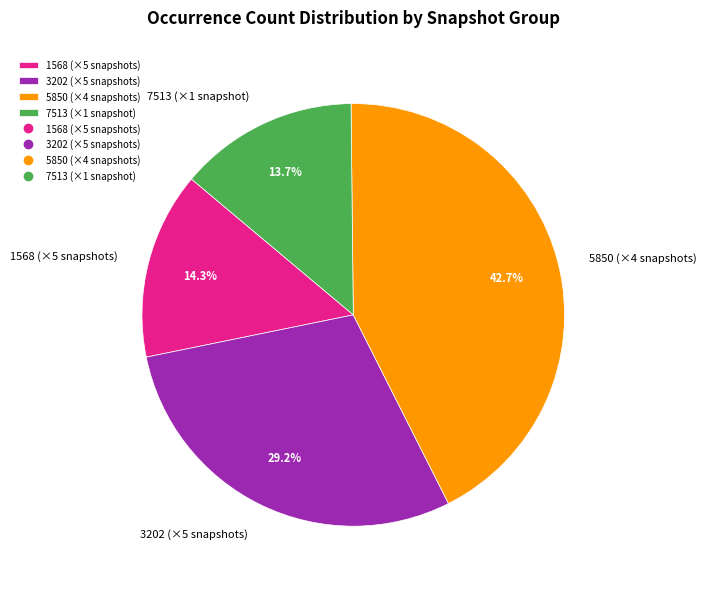

How many segments does this pie chart have?

4